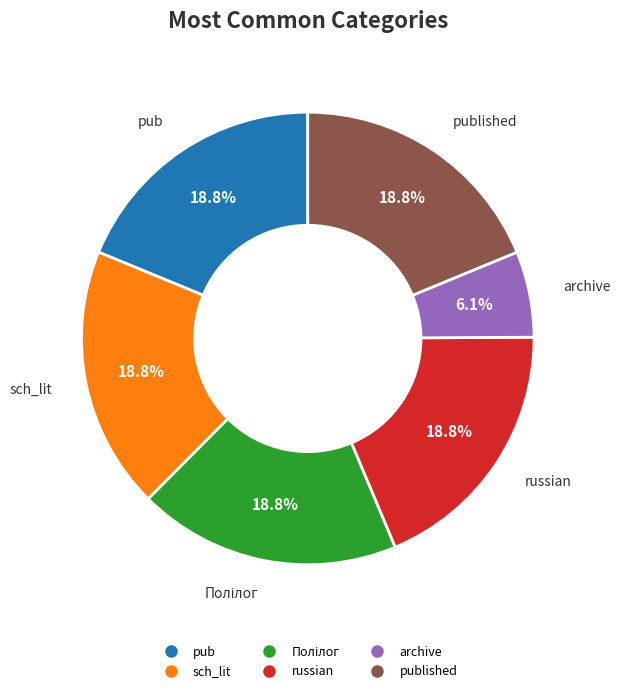

Does any single category account for the majority?

No